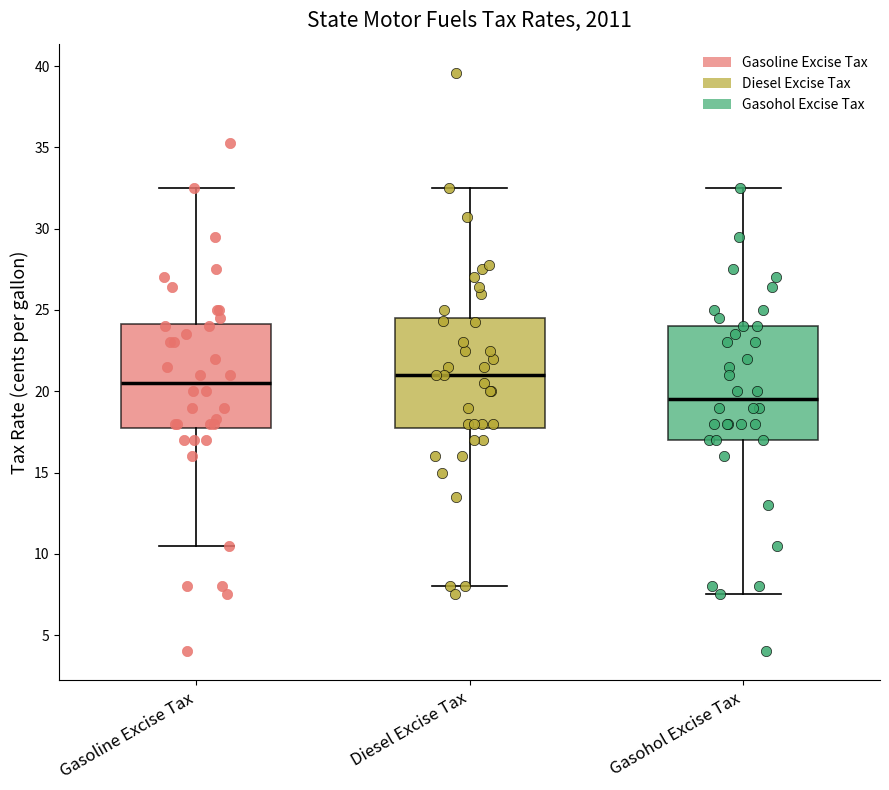

Reading left to right, read every box against the y-axis: the position of its median line, the range the box covers, and the ends of its whiskers. The values are not printed on the chart, so give them approximately, as read against the axis.

Gasoline Excise Tax: median 20.5, box 18.0 to 24.0, whiskers 10.5 to 32.5
Diesel Excise Tax: median 21.0, box 18.0 to 24.5, whiskers 8.0 to 32.5
Gasohol Excise Tax: median 19.5, box 17.0 to 24.0, whiskers 7.5 to 32.5